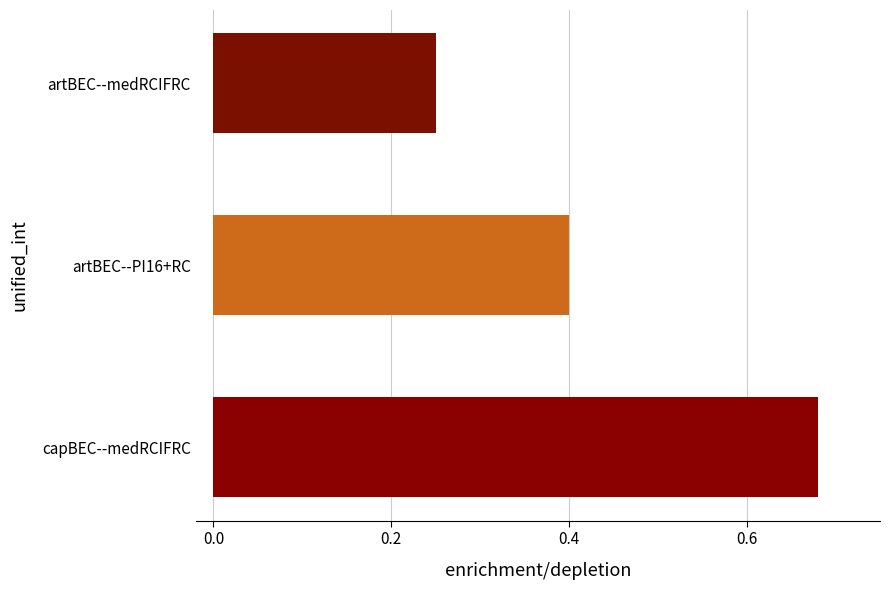

Does the chart contain any negative values?

No